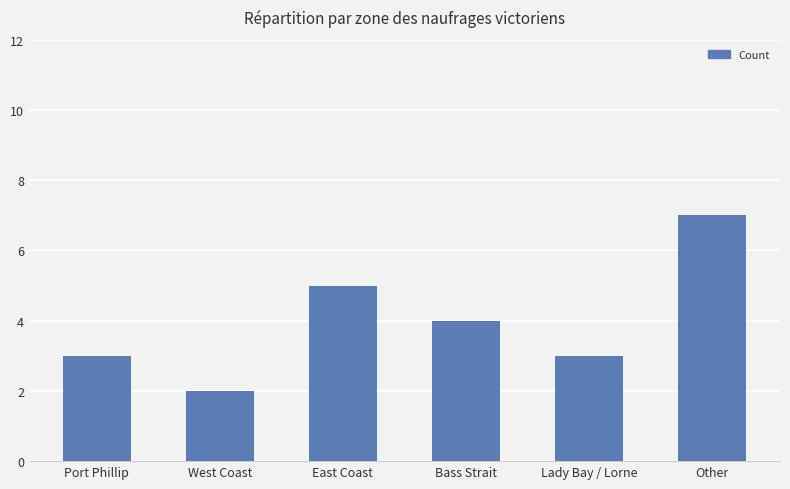

At which label is the value closest to 4?

Bass Strait